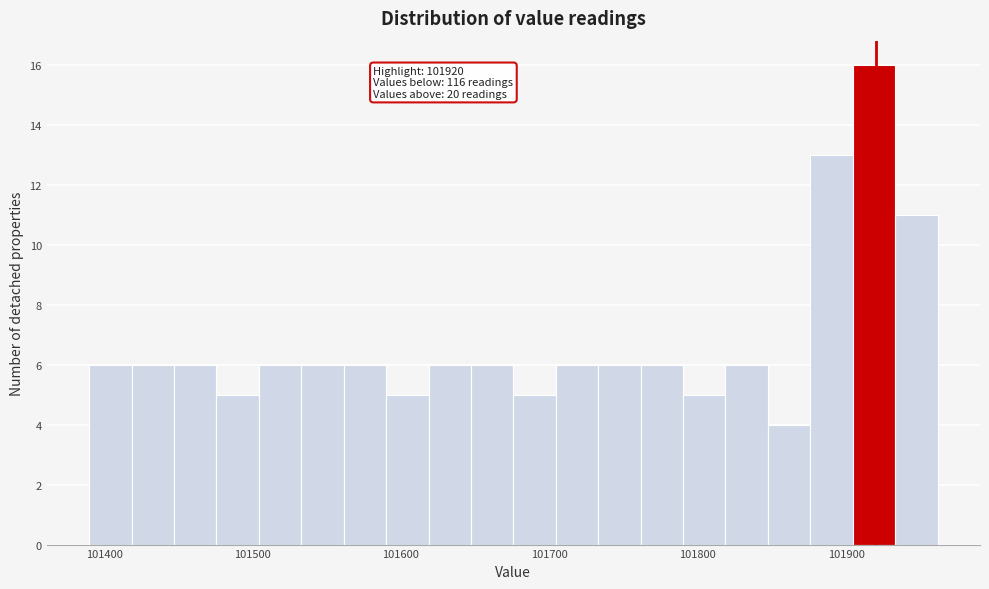

Around what value on the x-axis is the tallest bar? Give the approximate position of its centre, as read against the axis.

101920